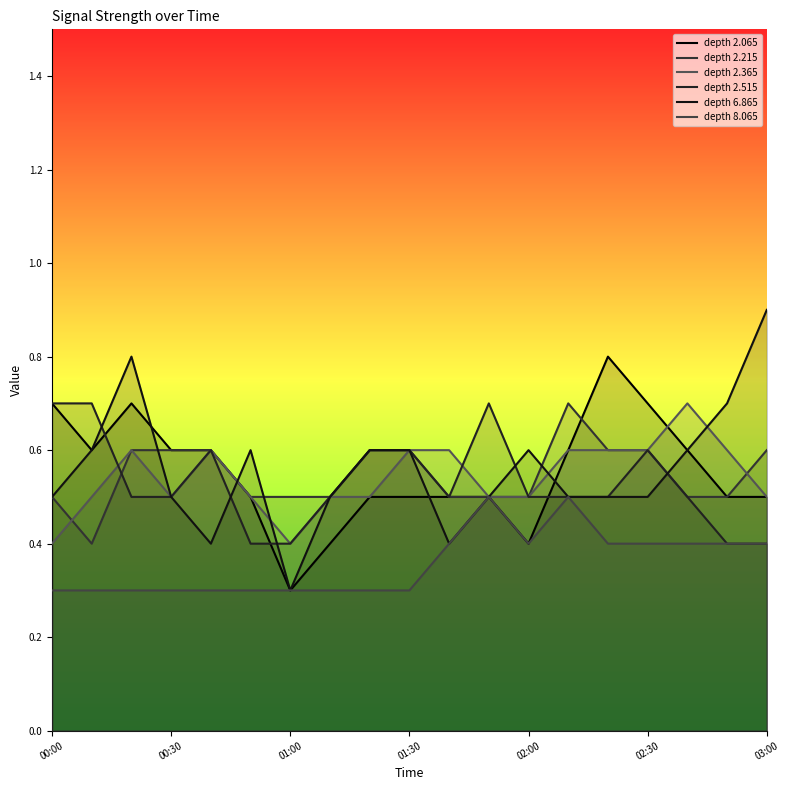

Reading left to right, transcribe all the data shown in this chart.

depth 2.065: 0.7	0.6	0.7	0.6	0.6	0.5	0.3	0.4	0.5	0.5	0.5	0.5	0.4	0.6	0.8	0.7	0.6	0.5	0.5
depth 2.215: 0.5	0.4	0.6	0.6	0.6	0.5	0.5	0.5	0.6	0.6	0.5	0.5	0.5	0.7	0.6	0.6	0.5	0.5	0.6
depth 2.365: 0.4	0.5	0.6	0.5	0.6	0.5	0.4	0.5	0.5	0.6	0.6	0.5	0.5	0.6	0.6	0.6	0.7	0.6	0.5
depth 2.515: 0.7	0.7	0.5	0.5	0.6	0.4	0.4	0.5	0.6	0.6	0.5	0.7	0.5	0.5	0.5	0.6	0.5	0.4	0.4
depth 6.865: 0.5	0.6	0.8	0.5	0.4	0.6	0.3	0.5	0.6	0.6	0.4	0.5	0.6	0.5	0.5	0.5	0.6	0.7	0.9
depth 8.065: 0.3	0.3	0.3	0.3	0.3	0.3	0.3	0.3	0.3	0.3	0.4	0.5	0.4	0.5	0.4	0.4	0.4	0.4	0.4